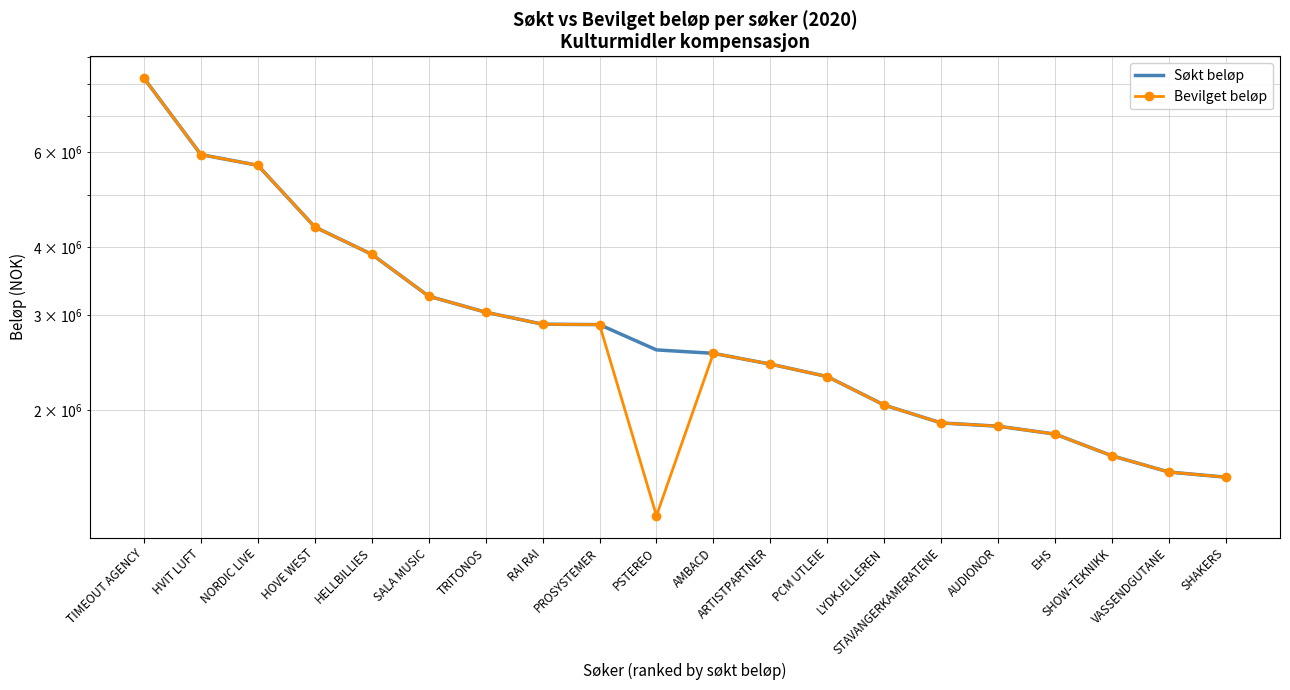

Reading left to right, what are all the values shown in this chart?

Søkt beløp: TIMEOUT AGENCY=8217429	HVIT LUFT=5934350	NORDIC LIVE=5670060	HOVE WEST=4360802	HELLBILLIES=3881600	SALA MUSIC=3247250	TRITONOS=3033298	RAI RAI=2882500	PROSYSTEMER=2876960	PSTEREO=2583566	AMBACD=2545946	ARTISTPARTNER=2431757	PCM UTLEIE=2306079	LYDKJELLEREN=2042836	STAVANGERKAMERATENE=1892875	AUDIONOR=1866789	EHS=1805192	SHOW-TEKNIKK=1645733	VASSENDGUTANE=1535698	SHAKERS=1502585
Bevilget beløp: TIMEOUT AGENCY=8217429	HVIT LUFT=5934350	NORDIC LIVE=5670060	HOVE WEST=4360802	HELLBILLIES=3881600	SALA MUSIC=3247250	TRITONOS=3033298	RAI RAI=2882500	PROSYSTEMER=2876960	PSTEREO=1275430	AMBACD=2545946	ARTISTPARTNER=2431757	PCM UTLEIE=2306079	LYDKJELLEREN=2042836	STAVANGERKAMERATENE=1892875	AUDIONOR=1866789	EHS=1805192	SHOW-TEKNIKK=1645733	VASSENDGUTANE=1535698	SHAKERS=1502585